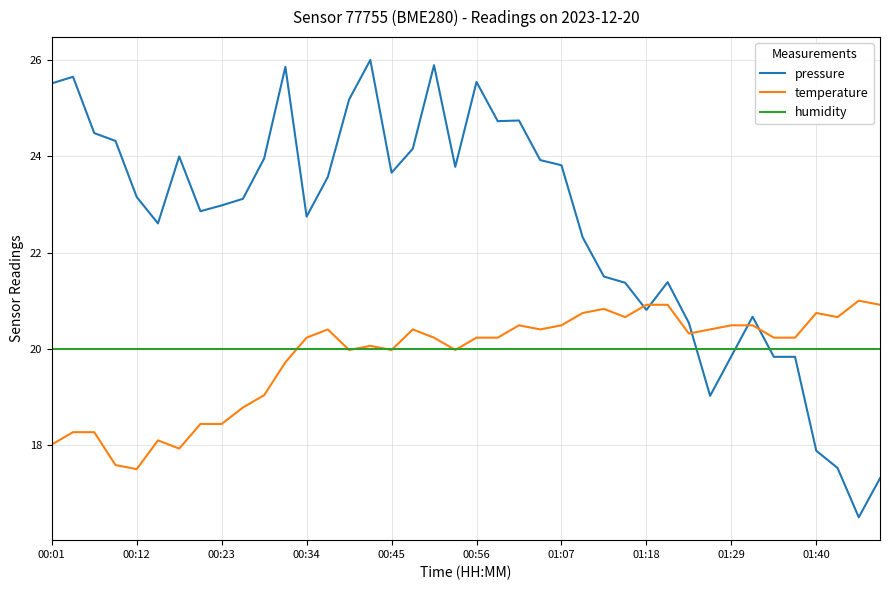

Which series ends up on top after the final intersection of pressure and humidity?

humidity